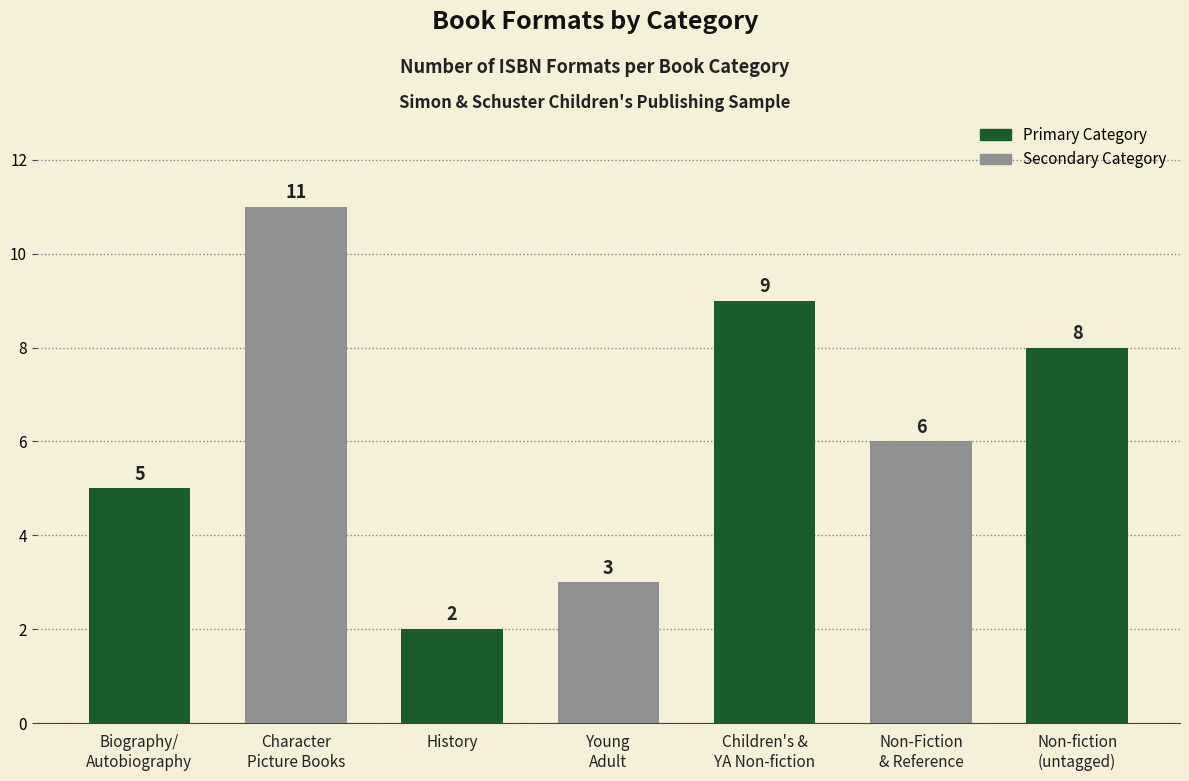

What is the average value?

6